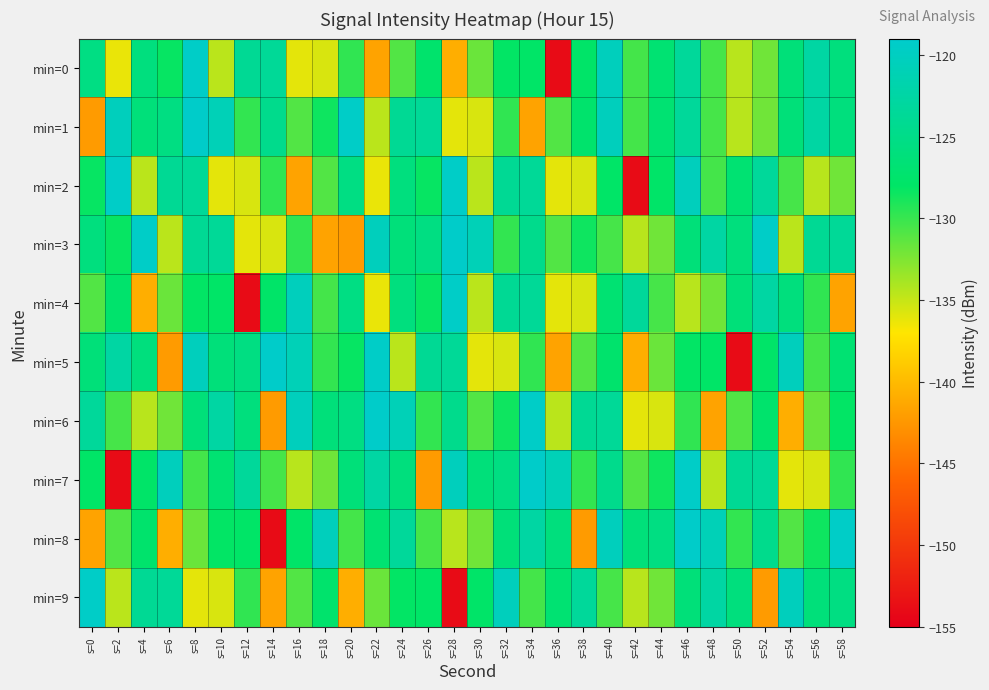

Reading left to right, list all the values displayed in this chart.

min=0: s=0=-125.5	s=2=-136.3	s=4=-125.9	s=6=-128.2	s=8=-119.5	s=10=-134.6	s=12=-123.9	s=14=-123.7	s=16=-136.0	s=18=-135.7	s=20=-129.7	s=22=-141.7	s=24=-130.9	s=26=-127.5	s=28=-140.9	s=30=-131.8	s=32=-128.1	s=34=-127.9	s=36=-153.9	s=38=-127.8	s=40=-120.4	s=42=-130.5	s=44=-126.9	s=46=-123.4	s=48=-130.5	s=50=-134.5	s=52=-132.0	s=54=-126.3	s=56=-122.6	s=58=-125.9
min=1: s=0=-142.3	s=2=-120.5	s=4=-126.2	s=6=-125.5	s=8=-119.2	s=10=-120.9	s=12=-129.8	s=14=-124.6	s=16=-131.0	s=18=-128.5	s=20=-119.5	s=22=-134.6	s=24=-123.9	s=26=-123.7	s=28=-136.0	s=30=-135.7	s=32=-129.7	s=34=-141.7	s=36=-130.9	s=38=-127.5	s=40=-120.4	s=42=-130.5	s=44=-126.9	s=46=-123.4	s=48=-130.5	s=50=-134.5	s=52=-132.0	s=54=-126.3	s=56=-122.6	s=58=-125.9
min=2: s=0=-128.2	s=2=-119.5	s=4=-134.6	s=6=-123.9	s=8=-123.7	s=10=-136.0	s=12=-135.7	s=14=-129.7	s=16=-141.7	s=18=-130.9	s=20=-125.5	s=22=-136.3	s=24=-125.9	s=26=-128.2	s=28=-119.5	s=30=-134.6	s=32=-123.9	s=34=-123.7	s=36=-136.0	s=38=-135.7	s=40=-127.9	s=42=-153.9	s=44=-127.8	s=46=-120.4	s=48=-130.5	s=50=-126.9	s=52=-123.4	s=54=-130.5	s=56=-134.5	s=58=-132.0
min=3: s=0=-125.9	s=2=-128.2	s=4=-119.5	s=6=-134.6	s=8=-123.9	s=10=-123.7	s=12=-136.0	s=14=-135.7	s=16=-129.7	s=18=-141.7	s=20=-142.3	s=22=-120.5	s=24=-126.2	s=26=-125.5	s=28=-119.2	s=30=-120.9	s=32=-129.8	s=34=-124.6	s=36=-131.0	s=38=-128.5	s=40=-130.5	s=42=-134.5	s=44=-132.0	s=46=-126.3	s=48=-122.6	s=50=-125.9	s=52=-119.5	s=54=-134.6	s=56=-123.9	s=58=-123.7
min=4: s=0=-130.9	s=2=-127.5	s=4=-140.9	s=6=-131.8	s=8=-128.1	s=10=-127.9	s=12=-153.9	s=14=-127.8	s=16=-120.4	s=18=-130.5	s=20=-125.5	s=22=-136.3	s=24=-125.9	s=26=-128.2	s=28=-119.5	s=30=-134.6	s=32=-123.9	s=34=-123.7	s=36=-136.0	s=38=-135.7	s=40=-126.9	s=42=-123.4	s=44=-130.5	s=46=-134.5	s=48=-132.0	s=50=-126.3	s=52=-122.6	s=54=-125.9	s=56=-129.7	s=58=-141.7
min=5: s=0=-126.3	s=2=-122.6	s=4=-125.9	s=6=-142.3	s=8=-120.5	s=10=-126.2	s=12=-125.5	s=14=-119.2	s=16=-120.9	s=18=-129.8	s=20=-128.2	s=22=-119.5	s=24=-134.6	s=26=-123.9	s=28=-123.7	s=30=-136.0	s=32=-135.7	s=34=-129.7	s=36=-141.7	s=38=-130.9	s=40=-127.5	s=42=-140.9	s=44=-131.8	s=46=-128.1	s=48=-127.9	s=50=-153.9	s=52=-127.8	s=54=-120.4	s=56=-130.5	s=58=-126.9
min=6: s=0=-123.4	s=2=-130.5	s=4=-134.5	s=6=-132.0	s=8=-126.3	s=10=-122.6	s=12=-125.9	s=14=-142.3	s=16=-120.5	s=18=-126.2	s=20=-125.5	s=22=-119.2	s=24=-120.9	s=26=-129.8	s=28=-124.6	s=30=-131.0	s=32=-128.5	s=34=-119.5	s=36=-134.6	s=38=-123.9	s=40=-123.7	s=42=-136.0	s=44=-135.7	s=46=-129.7	s=48=-141.7	s=50=-130.9	s=52=-127.5	s=54=-140.9	s=56=-131.8	s=58=-128.1
min=7: s=0=-127.9	s=2=-153.9	s=4=-127.8	s=6=-120.4	s=8=-130.5	s=10=-126.9	s=12=-123.4	s=14=-130.5	s=16=-134.5	s=18=-132.0	s=20=-126.3	s=22=-122.6	s=24=-125.9	s=26=-142.3	s=28=-120.5	s=30=-126.2	s=32=-125.5	s=34=-119.2	s=36=-120.9	s=38=-129.8	s=40=-124.6	s=42=-131.0	s=44=-128.5	s=46=-119.5	s=48=-134.6	s=50=-123.9	s=52=-123.7	s=54=-136.0	s=56=-135.7	s=58=-129.7
min=8: s=0=-141.7	s=2=-130.9	s=4=-127.5	s=6=-140.9	s=8=-131.8	s=10=-128.1	s=12=-127.9	s=14=-153.9	s=16=-127.8	s=18=-120.4	s=20=-130.5	s=22=-126.9	s=24=-123.4	s=26=-130.5	s=28=-134.5	s=30=-132.0	s=32=-126.3	s=34=-122.6	s=36=-125.9	s=38=-142.3	s=40=-120.5	s=42=-126.2	s=44=-125.5	s=46=-119.2	s=48=-120.9	s=50=-129.8	s=52=-124.6	s=54=-131.0	s=56=-128.5	s=58=-119.5
min=9: s=0=-119.5	s=2=-134.6	s=4=-123.9	s=6=-123.7	s=8=-136.0	s=10=-135.7	s=12=-129.7	s=14=-141.7	s=16=-130.9	s=18=-127.5	s=20=-140.9	s=22=-131.8	s=24=-128.1	s=26=-127.9	s=28=-153.9	s=30=-127.8	s=32=-120.4	s=34=-130.5	s=36=-126.9	s=38=-123.4	s=40=-130.5	s=42=-134.5	s=44=-132.0	s=46=-126.3	s=48=-122.6	s=50=-125.9	s=52=-142.3	s=54=-120.5	s=56=-126.2	s=58=-125.5